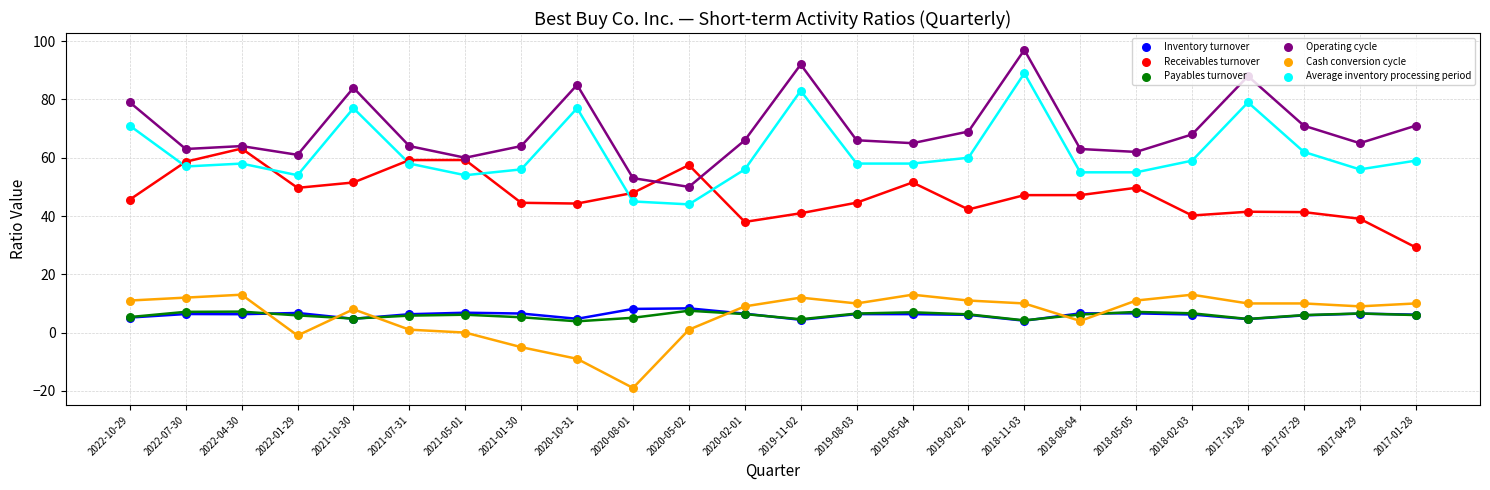

What is the total value across all series at 2020-08-01?

140.1